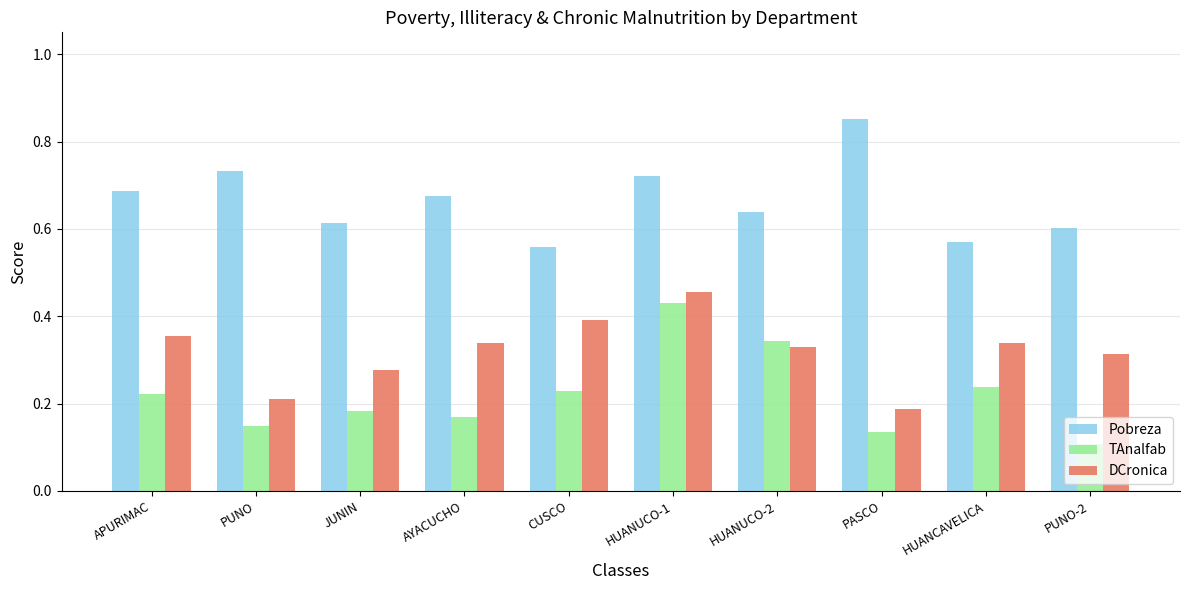

At JUNIN, list the series in order from smallest to largest.

TAnalfab, DCronica, Pobreza